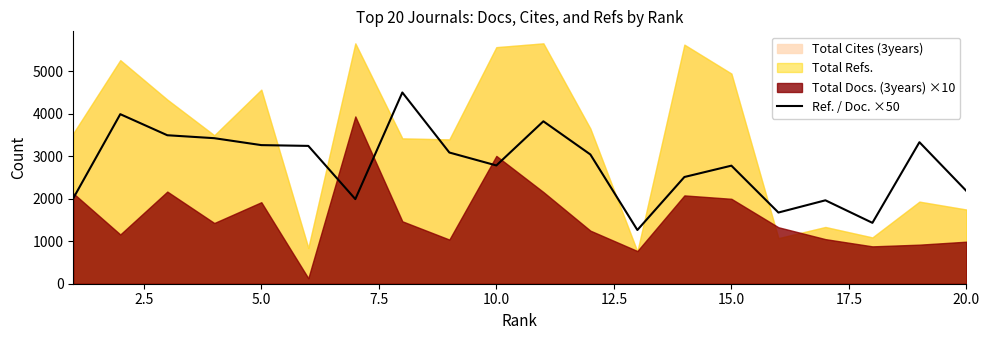

What is the highest value of the Ref. / Doc. ×50 series?

4504.0